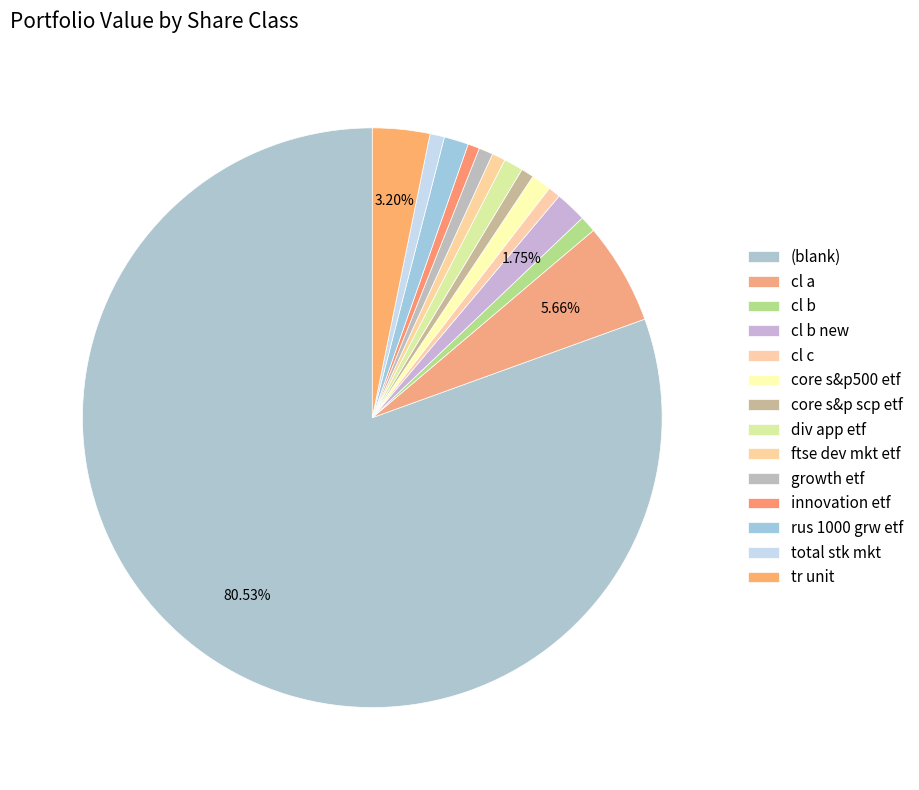

To the nearest percent, what is the difference between the div app etf and rus 1000 grw etf slice percentages?

1%